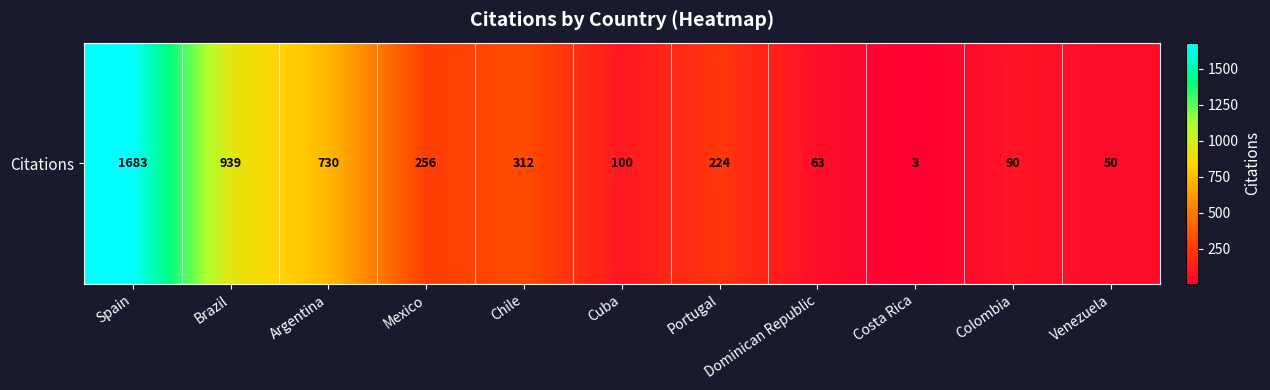

Which has a higher value, Venezuela or Colombia?

Colombia